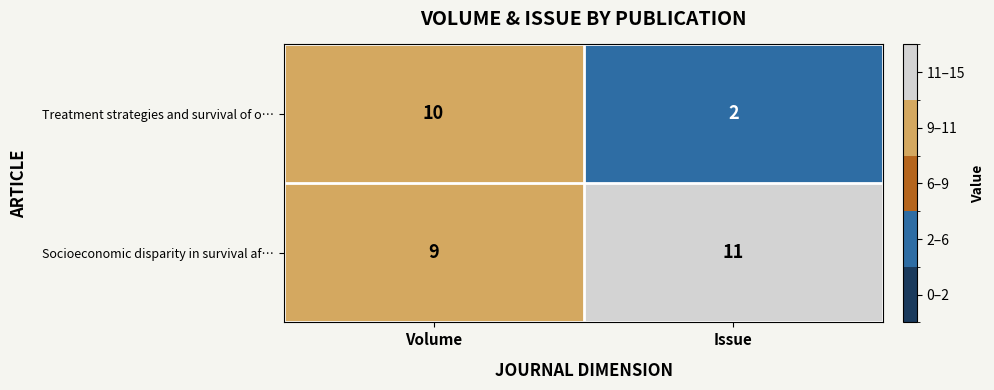

Reading left to right, transcribe all the data shown in this chart.

Treatment strategies and survival of o…: 10	2
Socioeconomic disparity in survival af…: 9	11